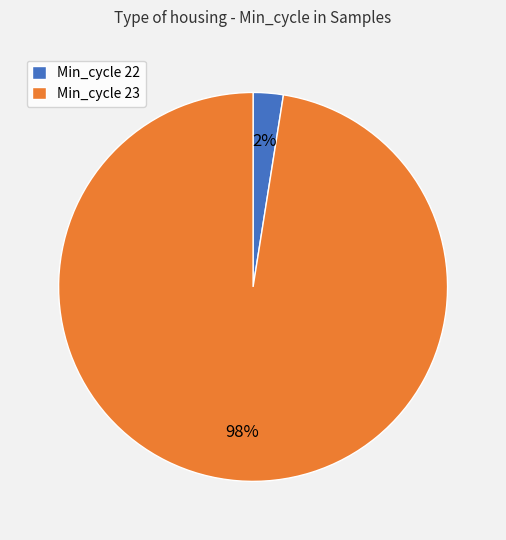

Which category has the biggest portion of the pie?

Min_cycle 23